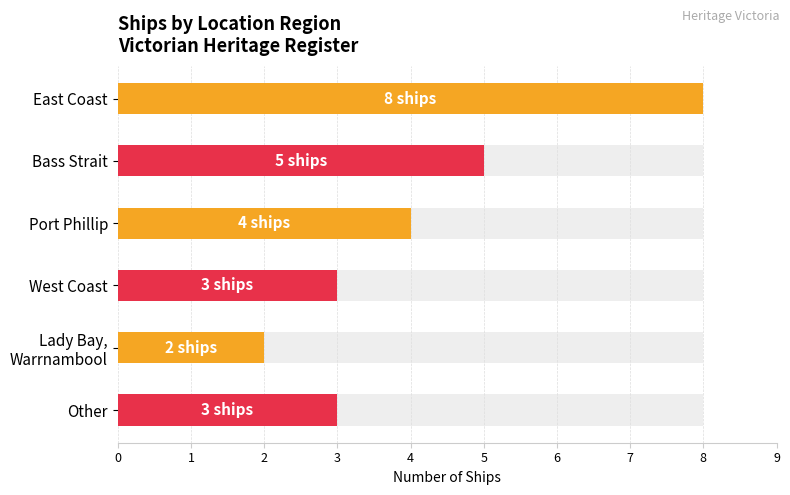

Which has a higher value, Bass Strait or Other?

Bass Strait